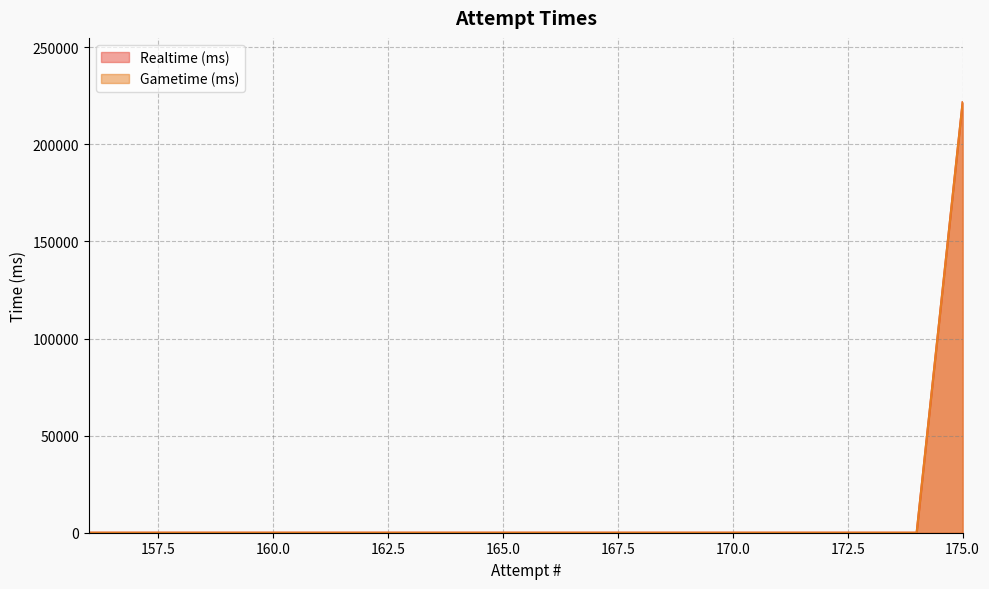

What are all the series names shown in the legend?

Realtime (ms), Gametime (ms)